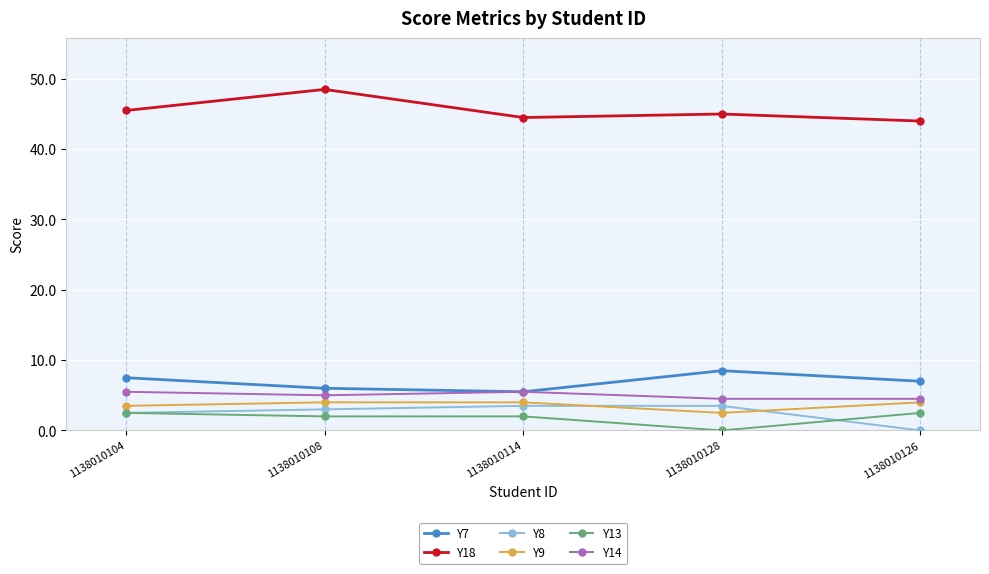

How many categories are shown in the chart?

5